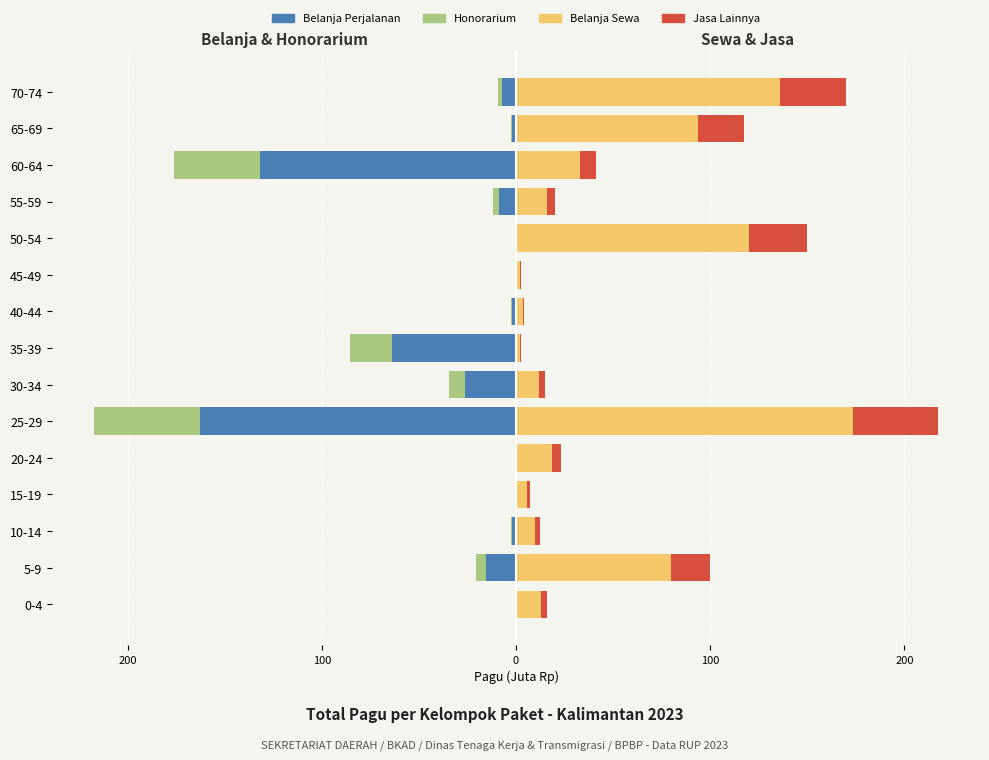

How many values in the Belanja Perjalanan series are below -1?

10